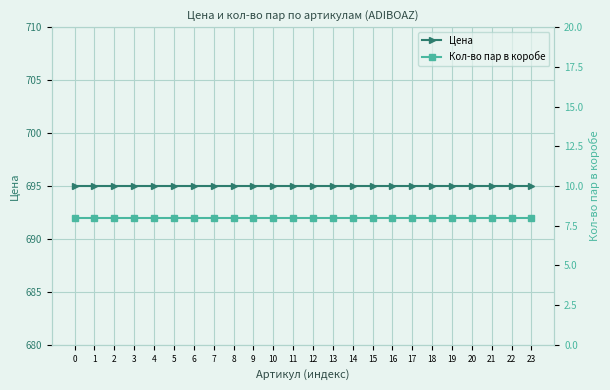

What is the average value of the Цена series?

695